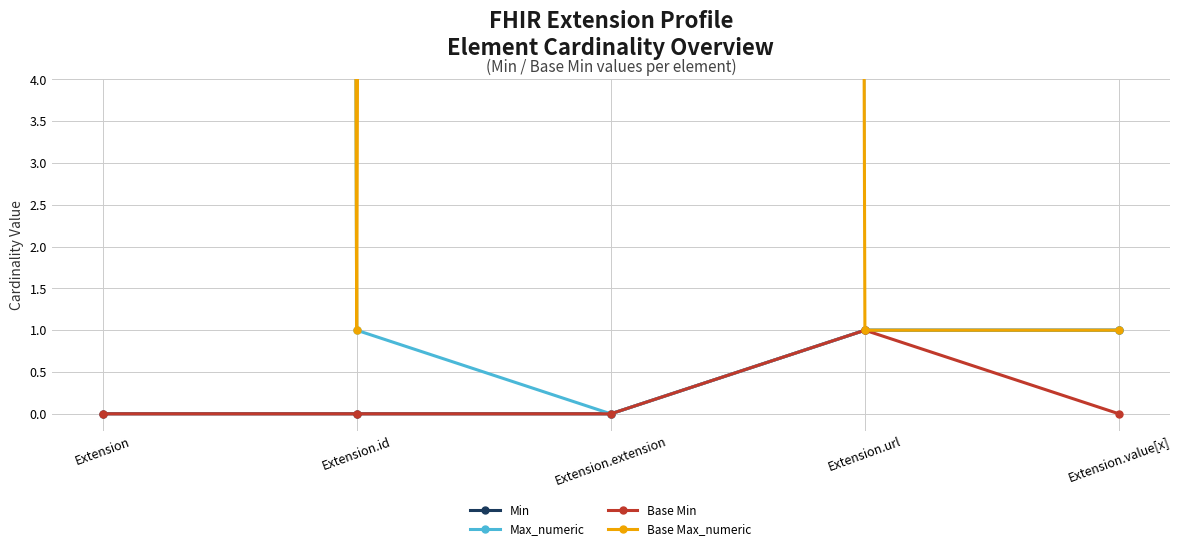

What is the approximate value of Base Max_numeric at Extension.id?

1